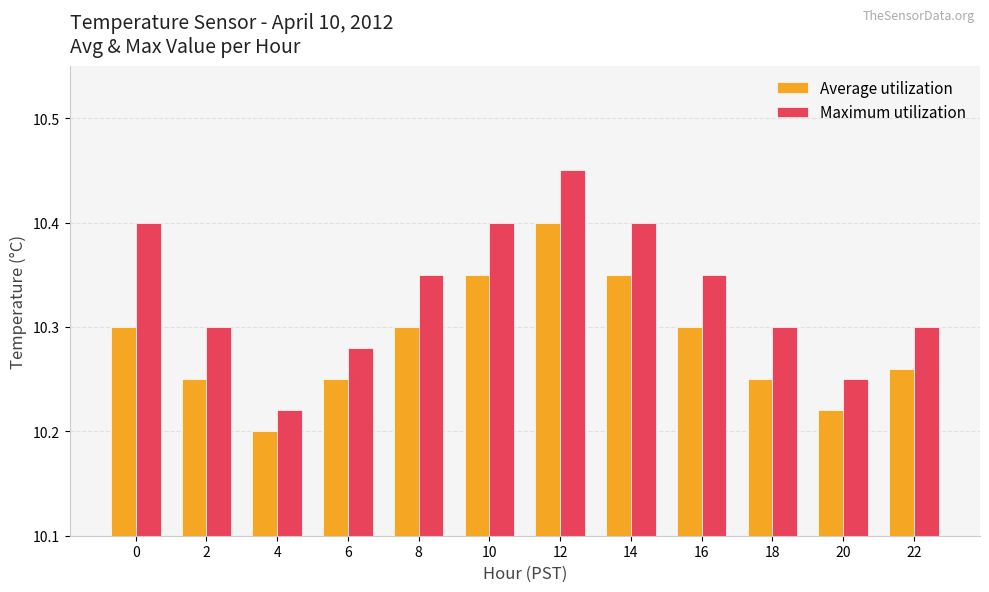

Count the number of categories in the chart.

12